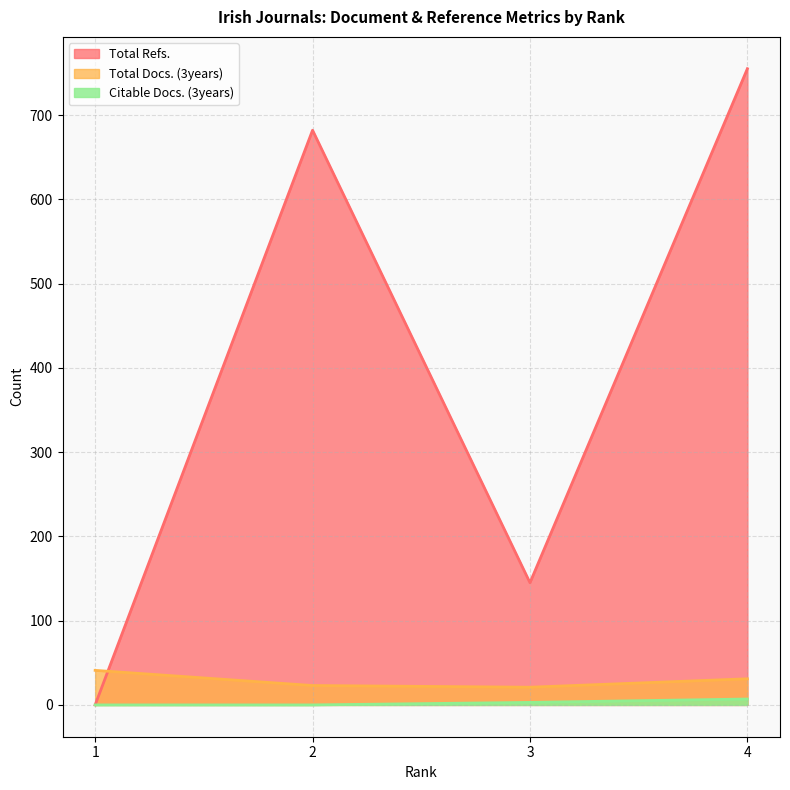

List the labels in order of Total Docs. (3years) value, smallest first.

3, 2, 4, 1